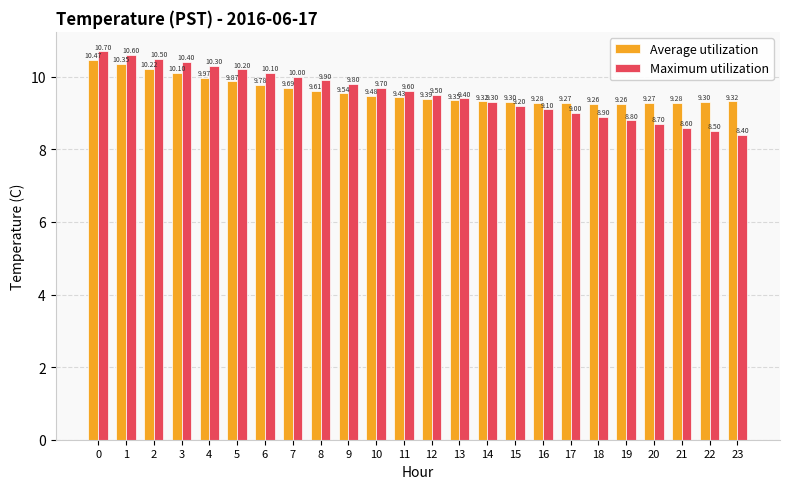

What are all the series names shown in the legend?

Average utilization, Maximum utilization